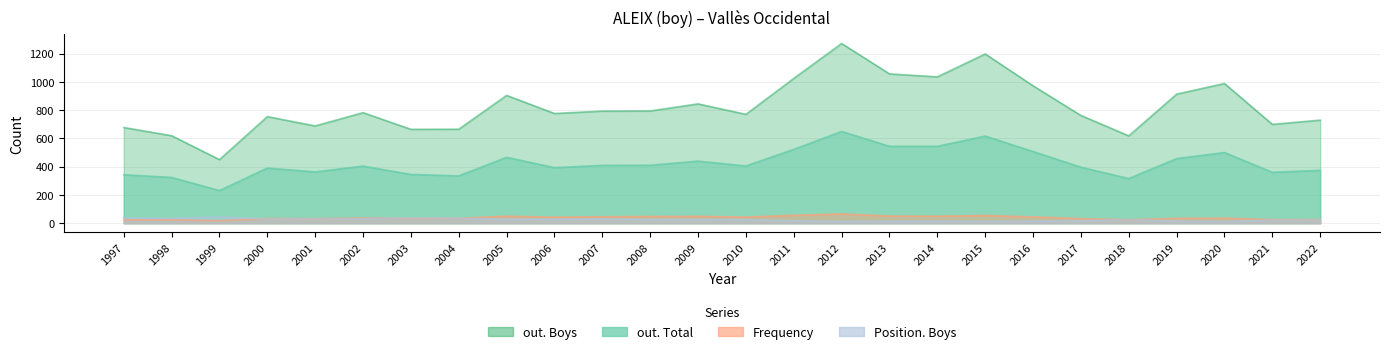

Reading left to right, extract all data points from this chart.

out. Boys: 1997=677	1998=619	1999=450	2000=754	2001=688	2002=782	2003=664	2004=665	2005=904	2006=776	2007=793	2008=794	2009=844	2010=770	2011=1024	2012=1271	2013=1056	2014=1035	2015=1197	2016=972	2017=762	2018=618	2019=913	2020=988	2021=699	2022=729
out. Total: 1997=343	1998=324	1999=231	2000=390	2001=363	2002=404	2003=345	2004=335	2005=466	2006=393	2007=409	2008=410	2009=439	2010=405	2011=522	2012=649	2013=544	2014=544	2015=616	2016=507	2017=396	2018=316	2019=457	2020=500	2021=360	2022=374
Frequency: 1997=25	1998=24	1999=18	2000=33	2001=32	2002=37	2003=34	2004=35	2005=50	2006=43	2007=46	2008=48	2009=49	2010=44	2011=56	2012=66	2013=51	2014=50	2015=55	2016=45	2017=33	2018=25	2019=35	2020=36	2021=26	2022=26
Position. Boys: 1997=37	1998=35	1999=45	2000=30	2001=32	2002=32	2003=37	2004=36	2005=28	2006=29	2007=30	2008=27	2009=26	2010=26	2011=18	2012=13	2013=15	2014=15	2015=14	2016=15	2017=18	2018=26	2019=16	2020=13	2021=23	2022=24